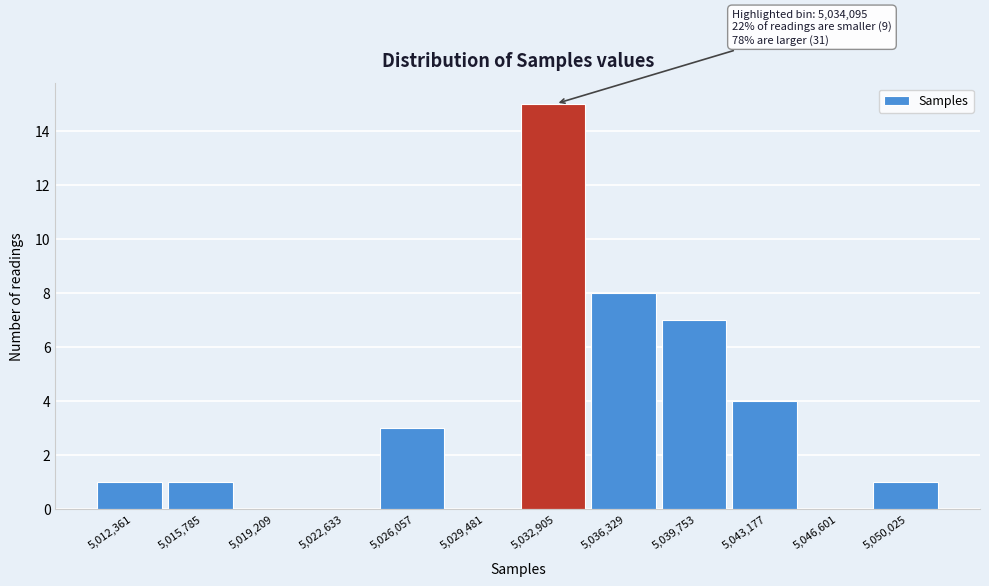

Reading left to right, extract all data points from this chart.

5,012,361=1	5,015,785=1	5,019,209=0	5,022,633=0	5,026,057=3	5,029,481=0	5,032,905=15	5,036,329=8	5,039,753=7	5,043,177=4	5,046,601=0	5,050,025=1